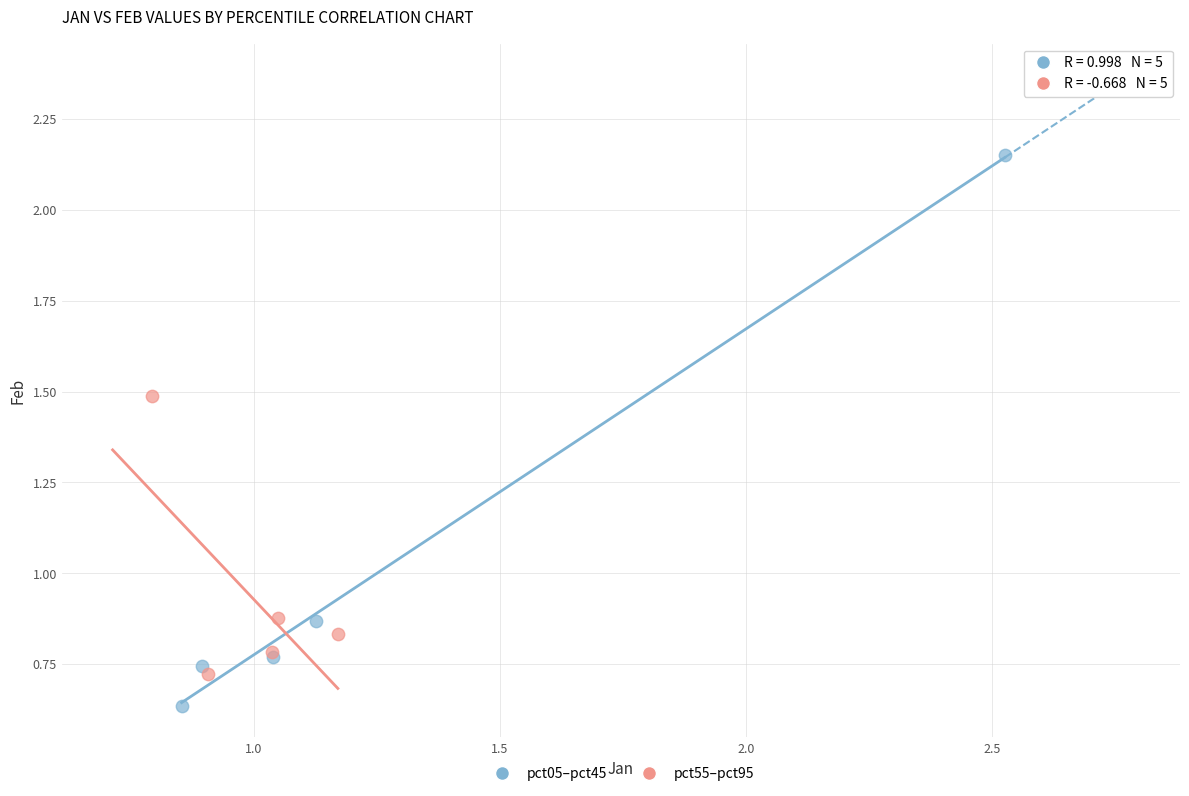

Which series reaches the minimum Y coordinate?

pct05–pct45